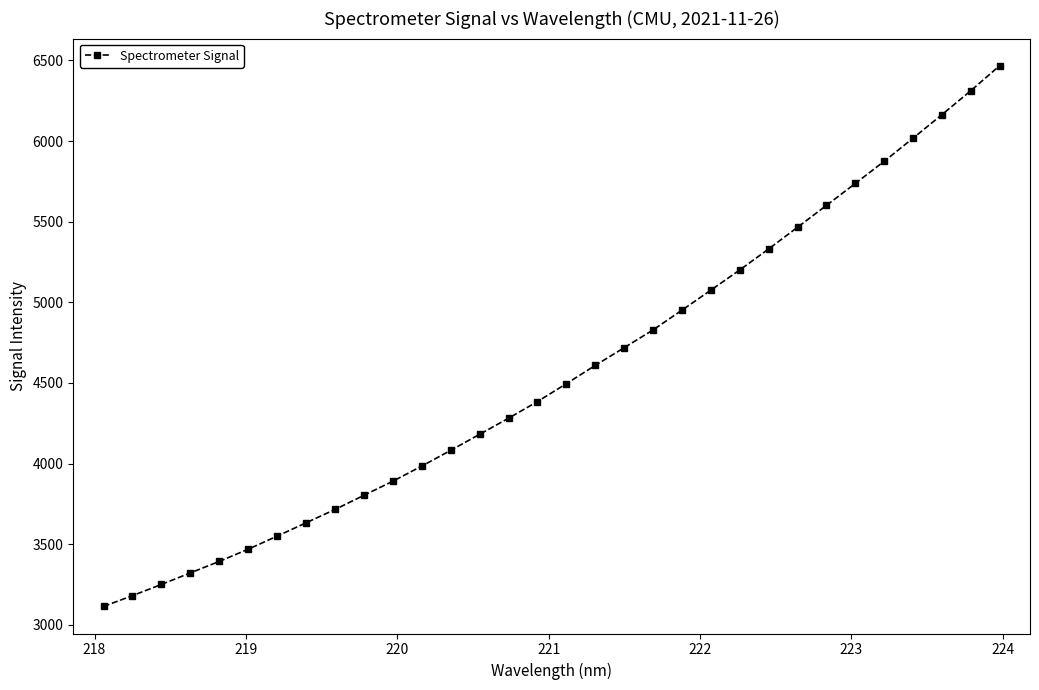

True or false: there are more than 2 points higher than both neighbors.

False